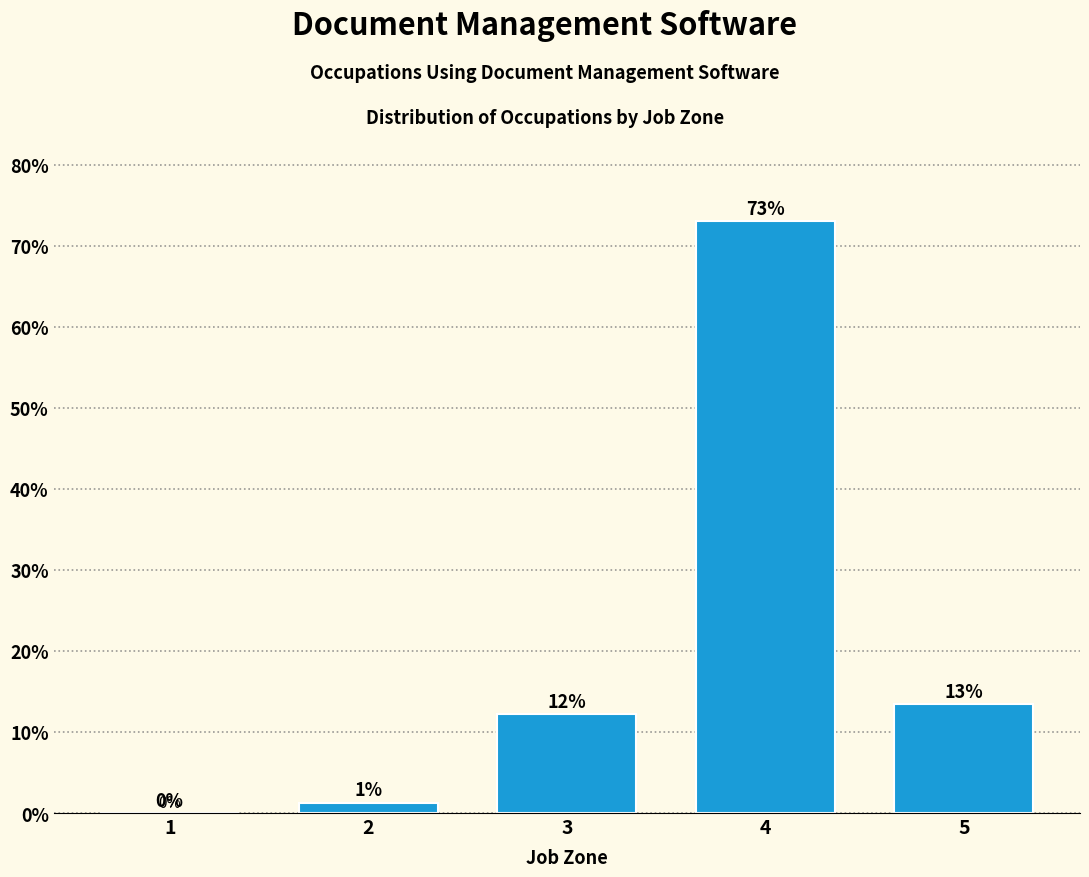

At which label does the data first exceed 12?

3